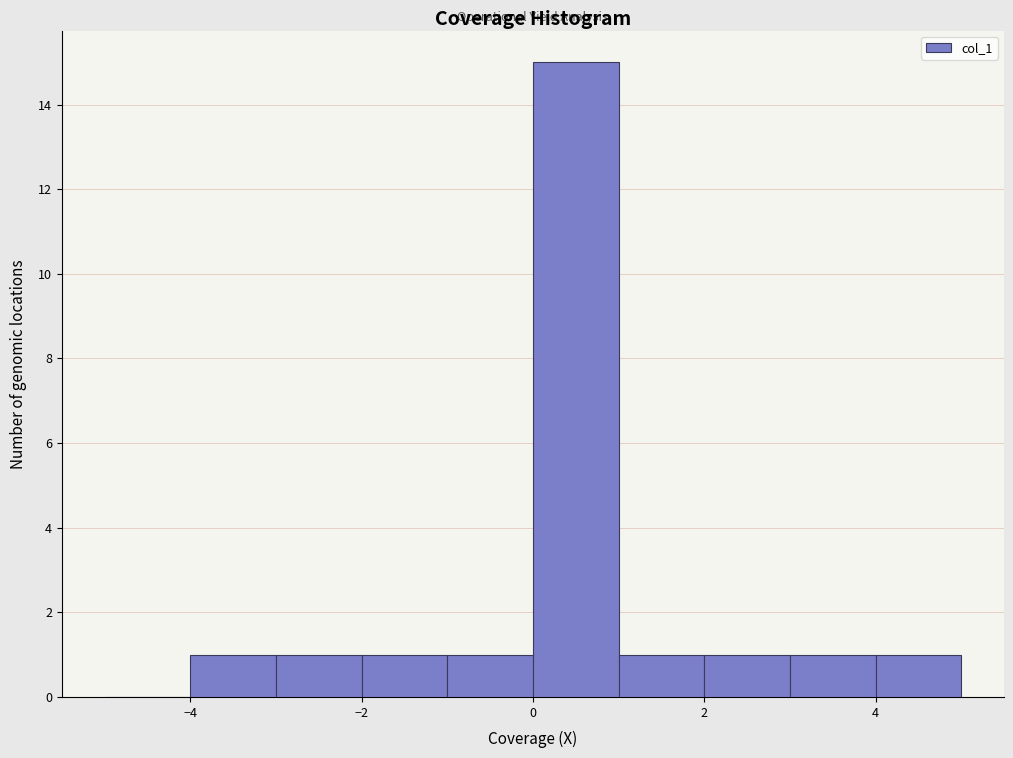

Reading left to right, transcribe this chart: for each bar, give the range it covers on the x-axis and its height. The values are not printed on the chart, so give them approximately, as read against the axis.

-5 to -4: 0
-4 to -3: 1
-3 to -2: 1
-2 to -1: 1
-1 to 0: 1
0 to 1: 15
1 to 2: 1
2 to 3: 1
3 to 4: 1
4 to 5: 1